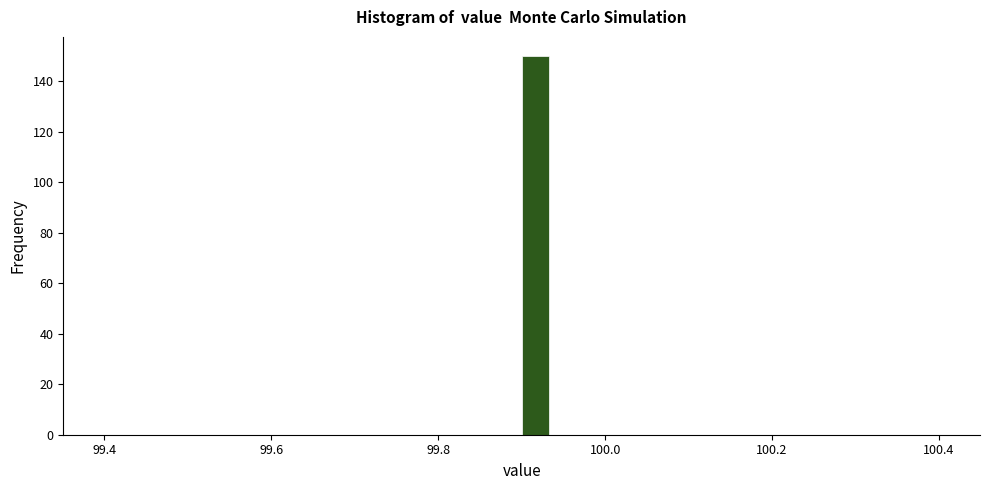

Around what value on the x-axis is the tallest bar? Give the approximate position of its centre, as read against the axis.

99.92